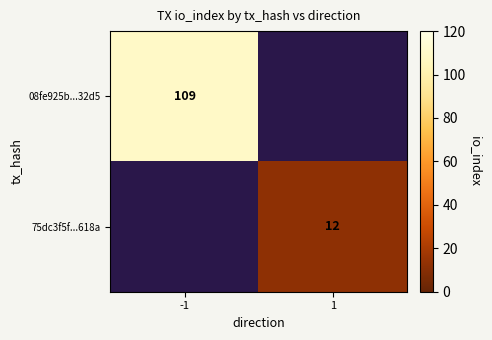

The value of 75dc3f5f...618a at 1 is 12. True or false?

True